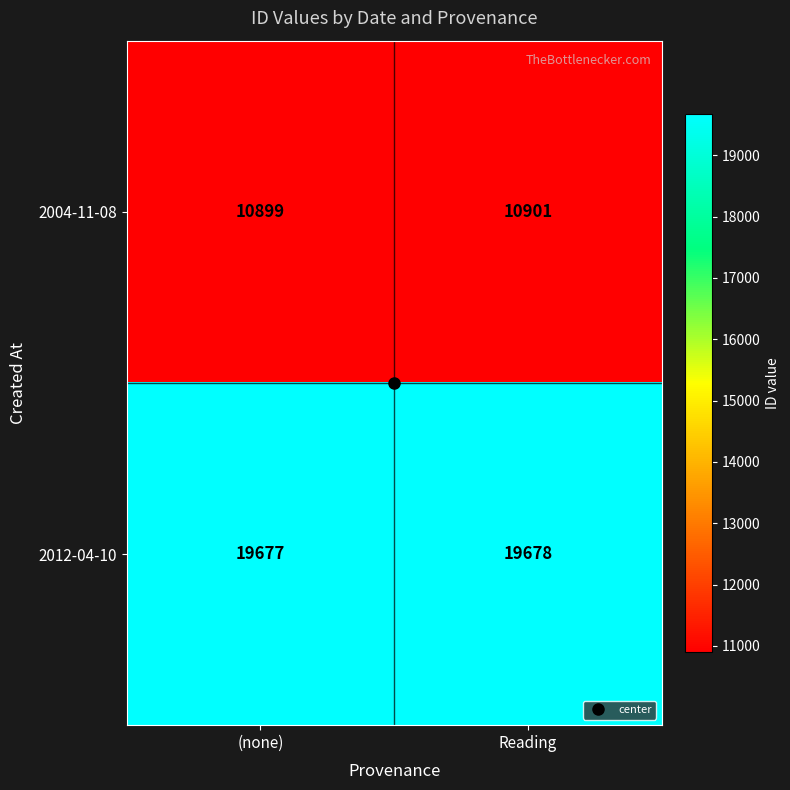

Which series has the widest spread of values?

2004-11-08